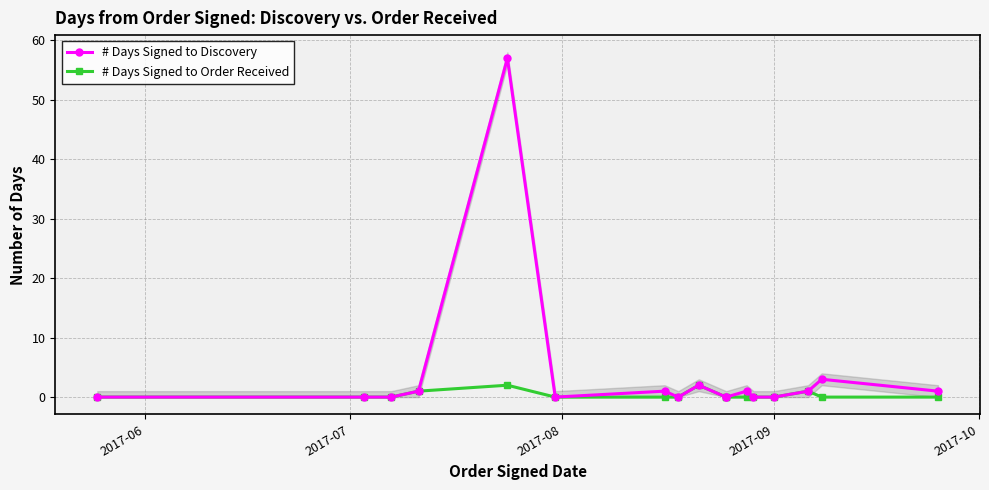

True or false: # Days Signed to Discovery and # Days Signed to Order Received intersect in this chart.

False